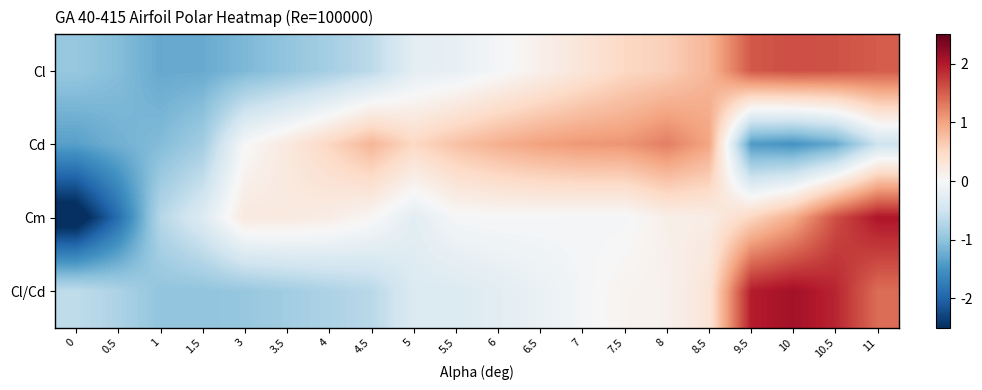

Reading left to right, list all the values displayed in this chart.

Cl: 0=-0.9	0.5=-1.1	1=-1.3	1.5=-1.3	3=-1.1	3.5=-1.0	4=-0.8	4.5=-0.7	5=-0.3	5.5=-0.2	6=-0.0	6.5=0.1	7=0.3	7.5=0.5	8=0.6	8.5=0.8	9.5=1.5	10=1.6	10.5=1.6	11=1.5
Cd: 0=-1.4	0.5=-1.2	1=-1.1	1.5=-0.9	3=-0.0	3.5=0.2	4=0.5	4.5=0.8	5=0.5	5.5=0.7	6=0.9	6.5=1.0	7=1.1	7.5=1.1	8=1.3	8.5=1.0	9.5=-1.4	10=-1.5	10.5=-1.3	11=-0.5
Cm: 0=-2.8	0.5=-1.9	1=-0.7	1.5=-0.3	3=0.3	3.5=0.2	4=0.2	4.5=0.0	5=-0.3	5.5=-0.0	6=-0.0	6.5=-0.0	7=-0.0	7.5=-0.0	8=0.1	8.5=0.2	9.5=0.5	10=0.9	10.5=1.6	11=2.0
Cl/Cd: 0=-0.6	0.5=-0.8	1=-1.0	1.5=-1.0	3=-1.0	3.5=-0.9	4=-0.8	4.5=-0.7	5=-0.4	5.5=-0.3	6=-0.3	6.5=-0.2	7=-0.1	7.5=0.1	8=0.1	8.5=0.3	9.5=2.0	10=2.1	10.5=1.9	11=1.4